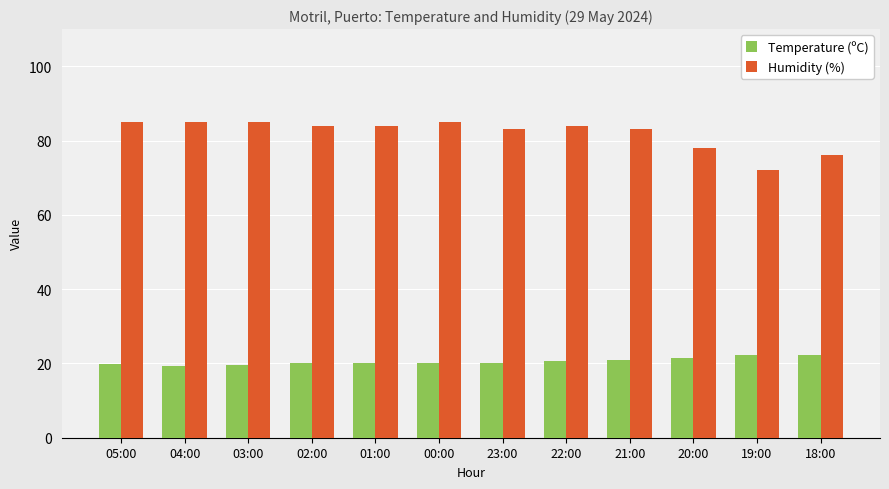

The value of Temperature (ºC) at 02:00 is 20.1. True or false?

True